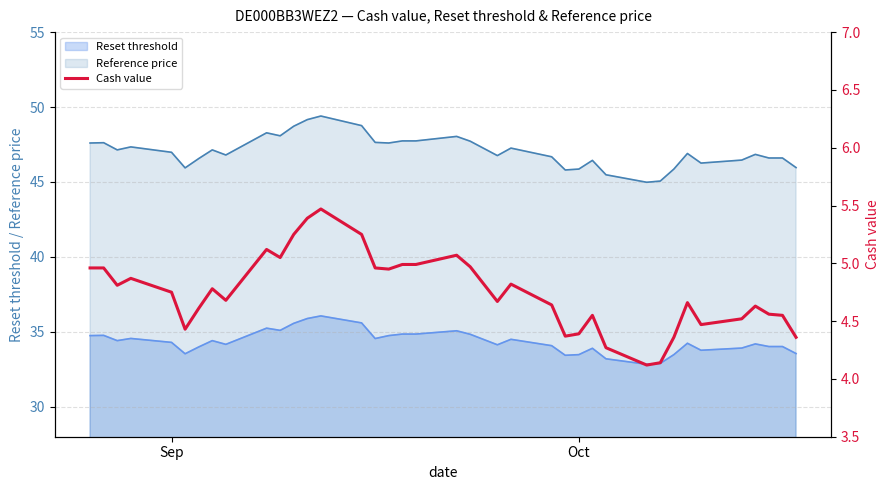

True or false: Reference price and Reset threshold intersect in this chart.

False